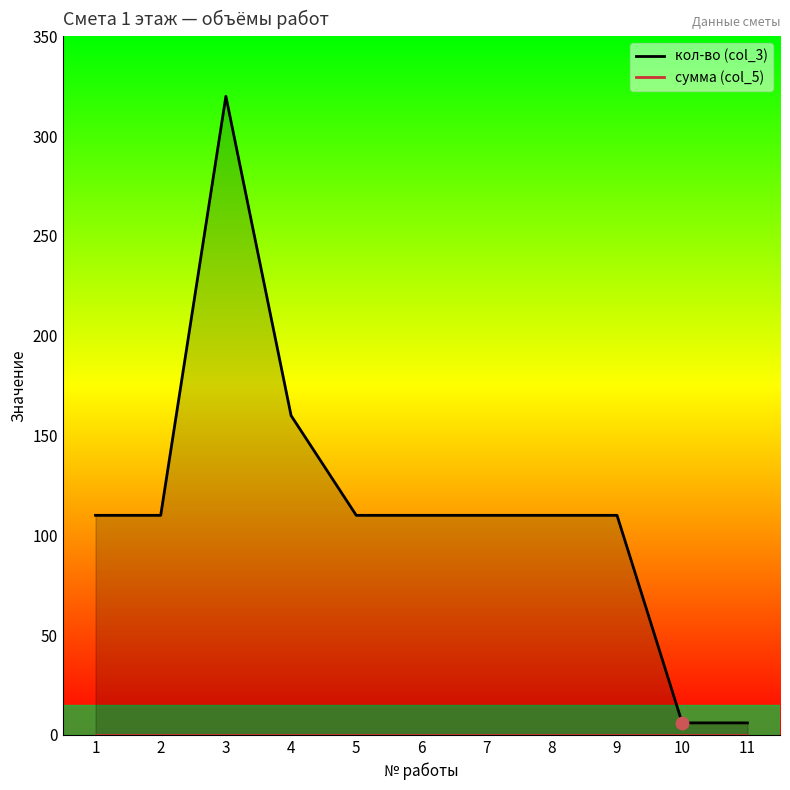

At which category is the sum across all series the highest?

3